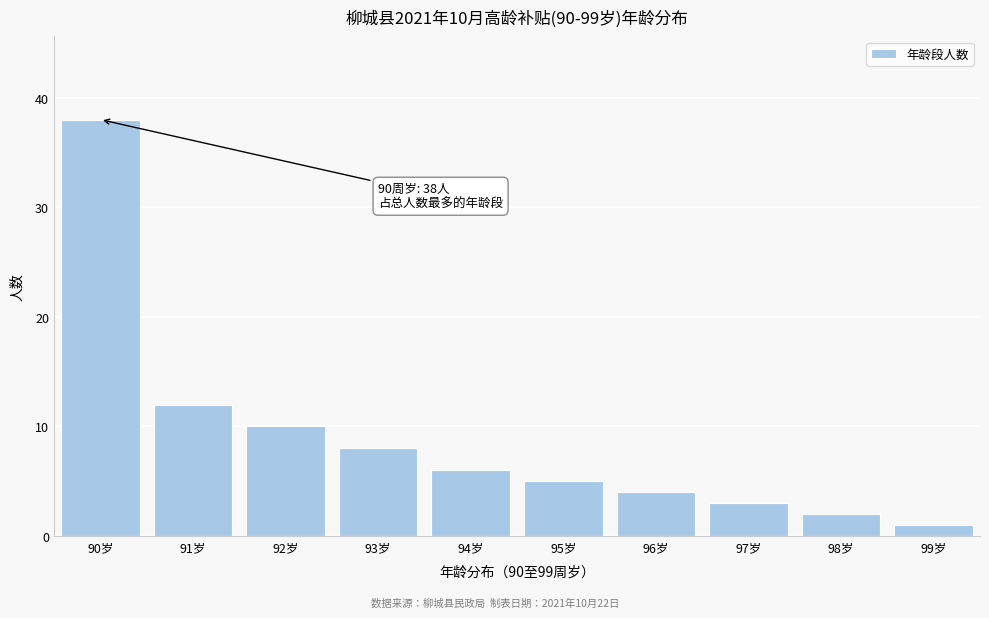

Reading left to right, list all the values displayed in this chart.

38	12	10	8	6	5	4	3	2	1